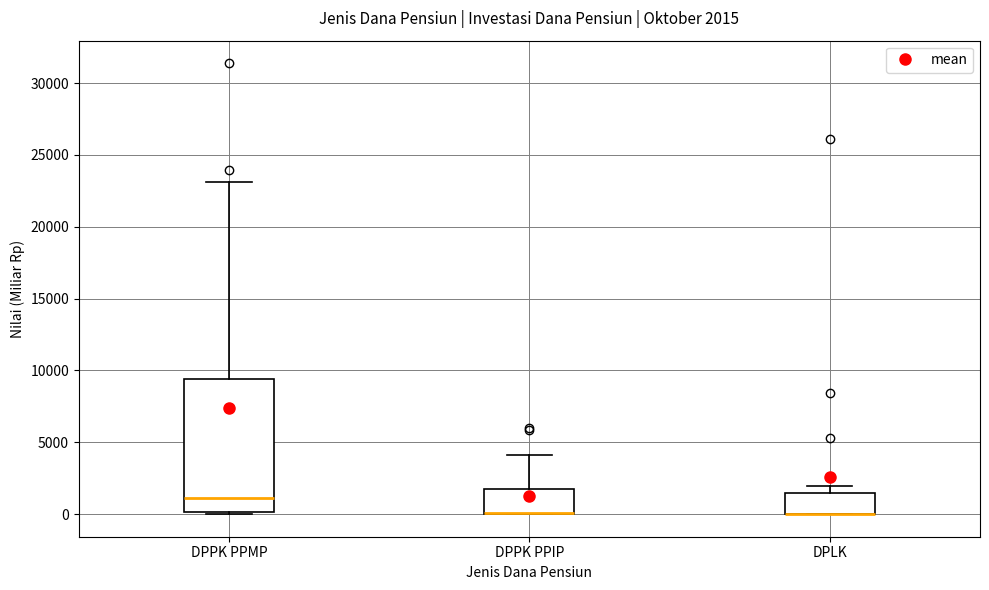

Comparing the boxes themselves (not the whiskers), which one is the tallest?

DPPK PPMP